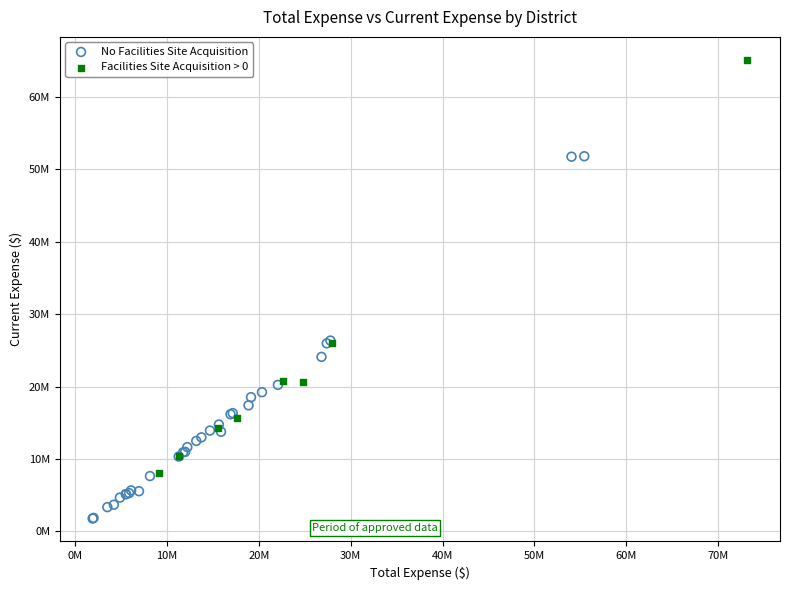

Which series contains the lowest Y value?

No Facilities Site Acquisition